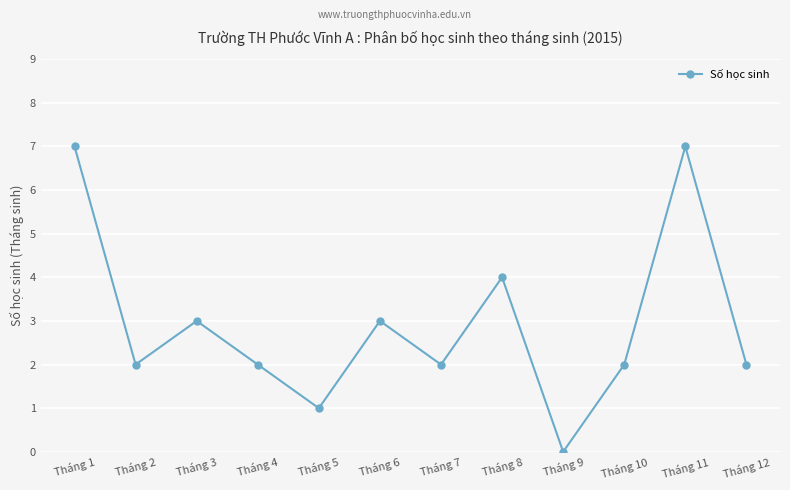

What is the approximate value at Tháng 10?

2